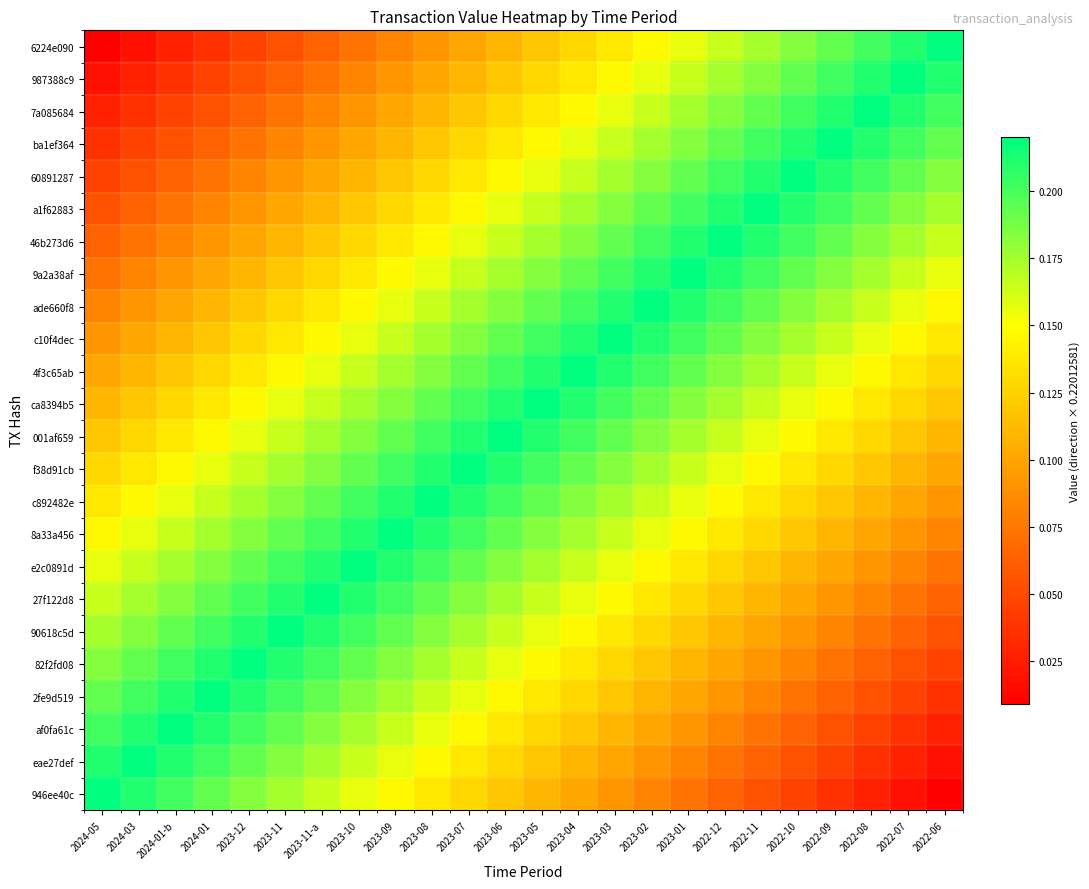

Rank the series at 2023-07 from highest to lowest value.

f38d91cb, 001af659, c892482e, ca8394b5, 8a33a456, 4f3c65ab, e2c0891d, c10f4dec, 27f122d8, ade660f8, 90618c5d, 9a2a38af, 82f2fd08, 46b273d6, 2fe9d519, a1f62883, af0fa61c, 60891287, eae27def, ba1ef364, 946ee40c, 7a085684, 987388c9, 6224e090